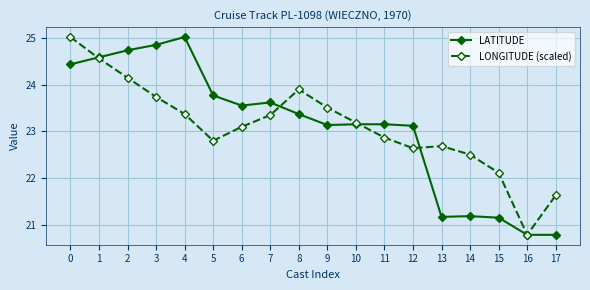

What is the maximum value for LATITUDE?

25.0